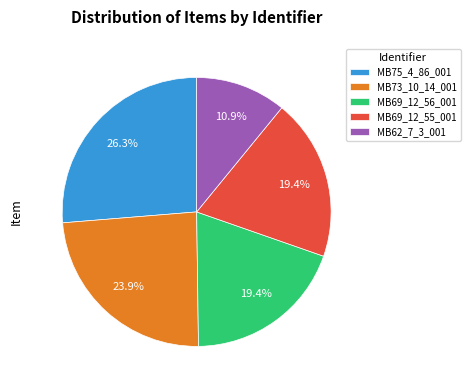

Which slice is the largest?

MB75_4_86_001